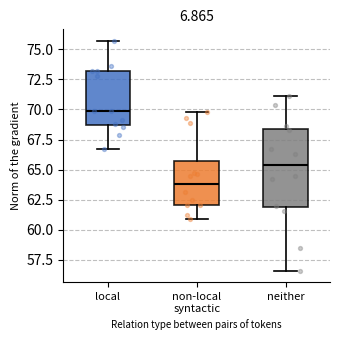

Where does the upper whisker of the box for local end on the y-axis? The values are not printed on the chart, so give them approximately, as read against the axis.

75.5